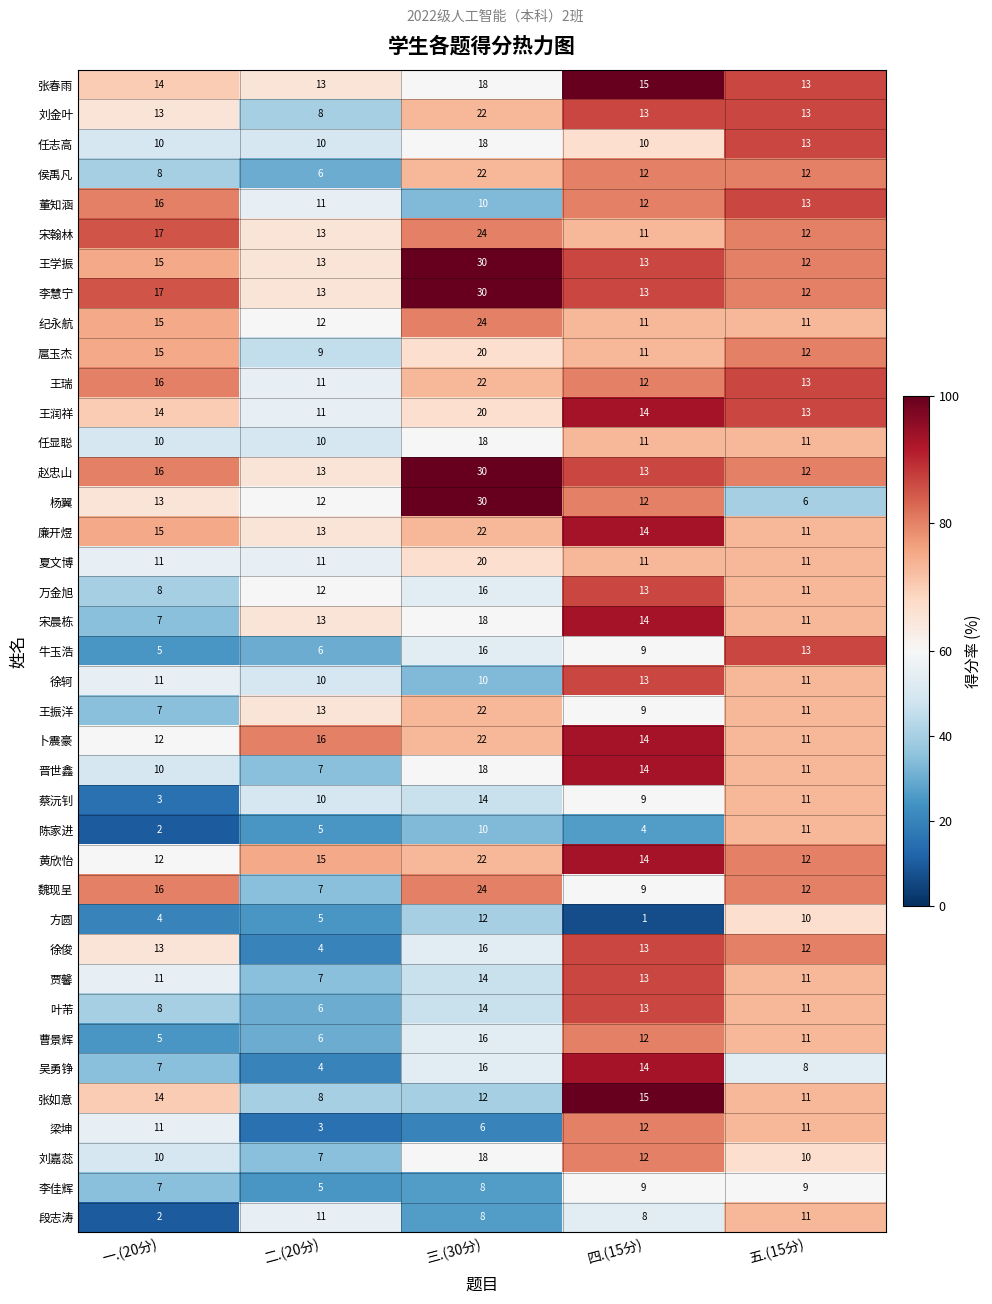

At which category does the chart reach its peak across all series?

三.(30分)